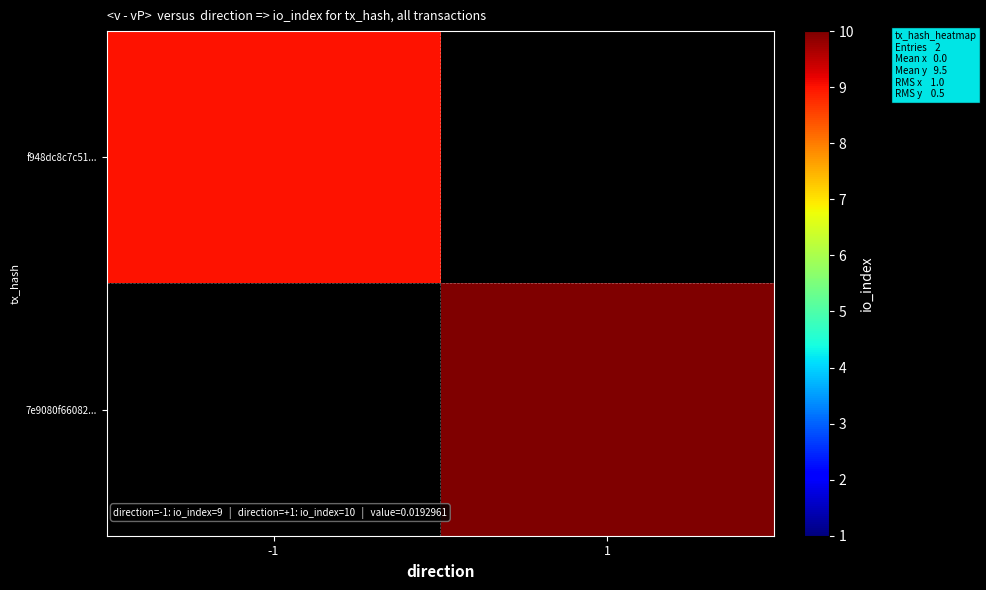

At which category does the chart reach its peak across all series?

1